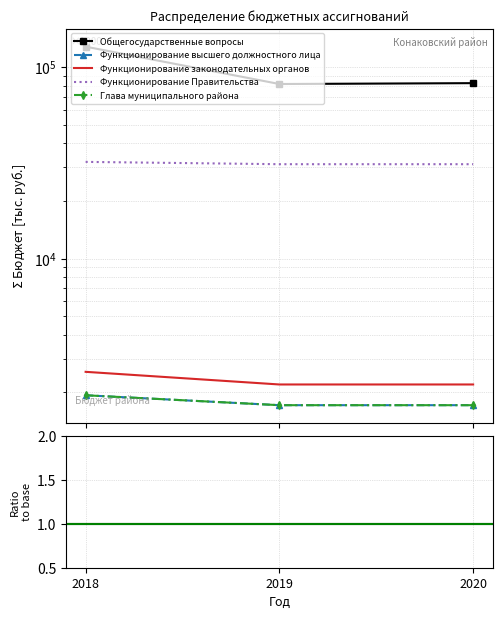

Which category has the lowest value across all series?

2019